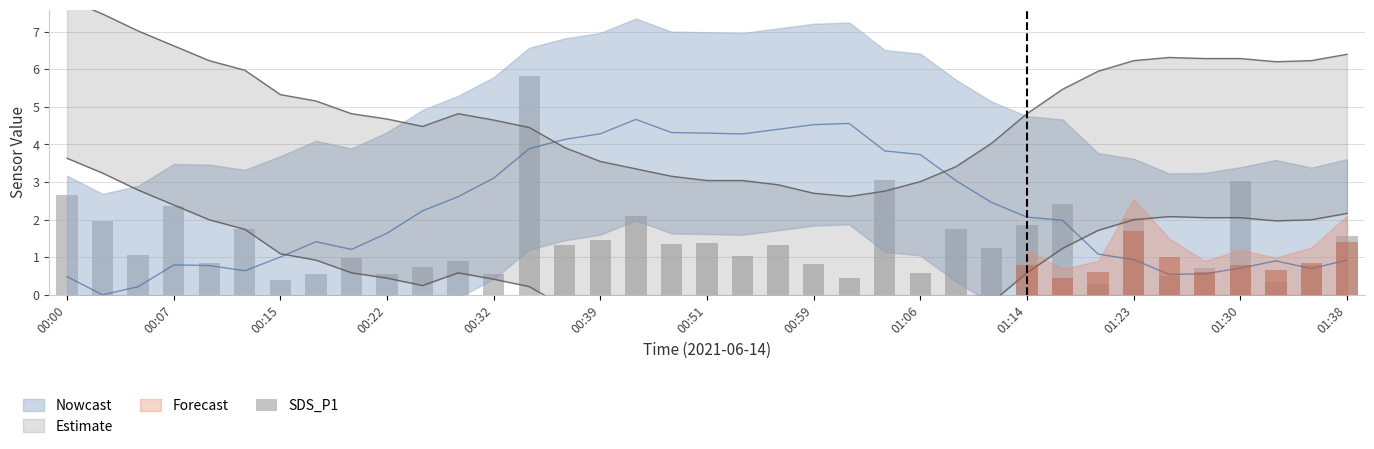

Are the bars grouped side by side (vs. stacked)?

No